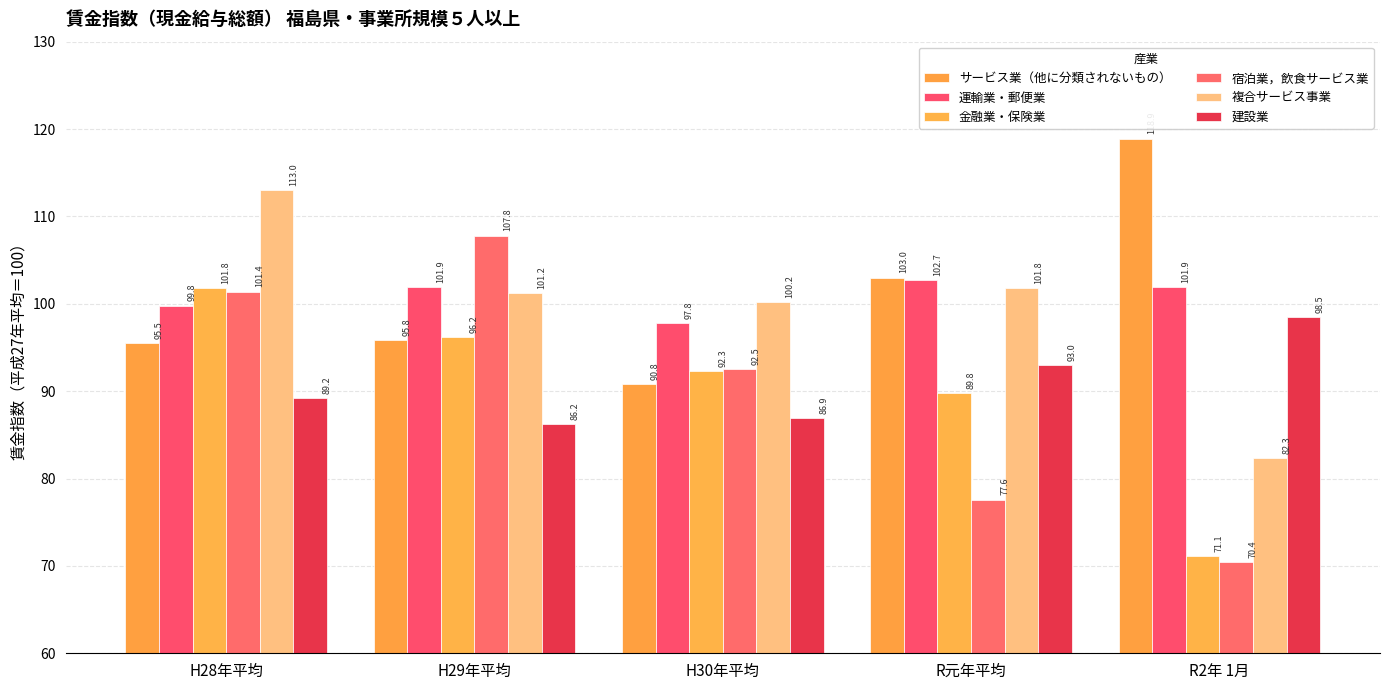

Reading right to left, transcribe all the data shown in this chart.

サービス業（他に分類されないもの）: 118.9	103.0	90.8	95.8	95.5
運輸業・郵便業: 101.9	102.7	97.8	101.9	99.8
金融業・保険業: 71.1	89.8	92.3	96.2	101.8
宿泊業，飲食サービス業: 70.4	77.6	92.5	107.8	101.4
複合サービス事業: 82.3	101.8	100.2	101.2	113.0
建設業: 98.5	93.0	86.9	86.2	89.2